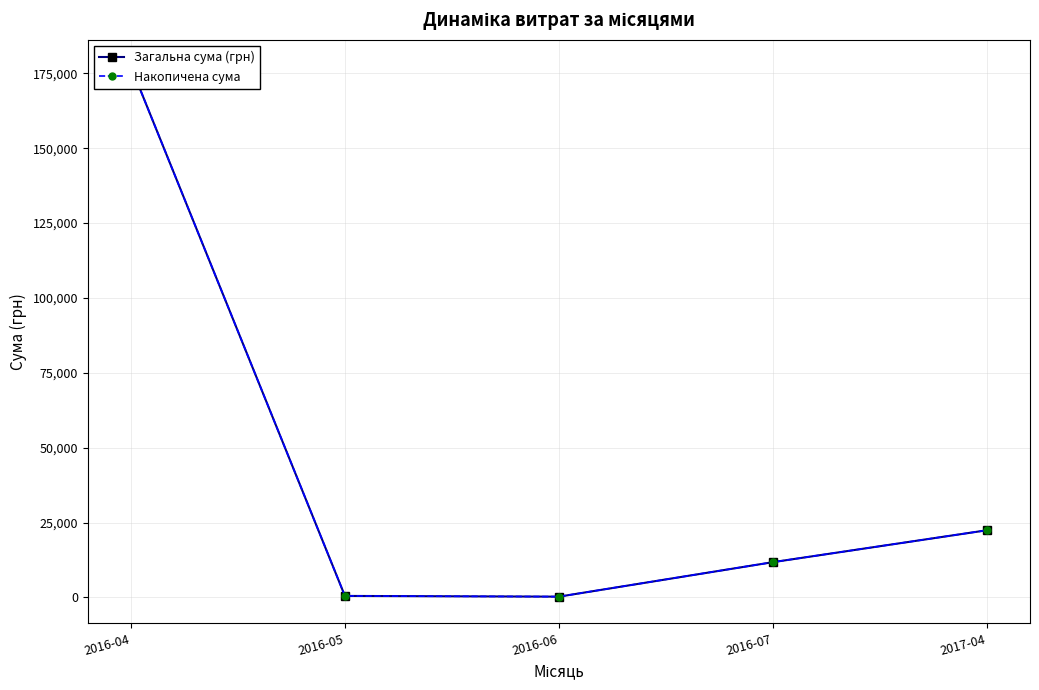

List the labels in order of Загальна сума (грн) value, smallest first.

2016-06, 2016-05, 2016-07, 2017-04, 2016-04